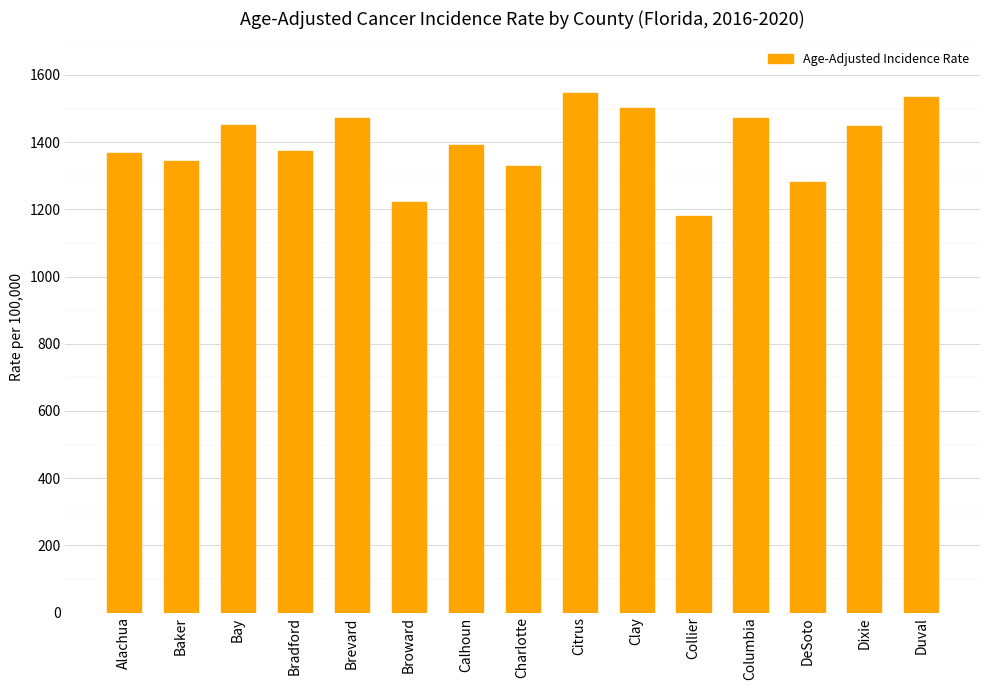

What is the change in value from Alachua to Broward?

-146.7